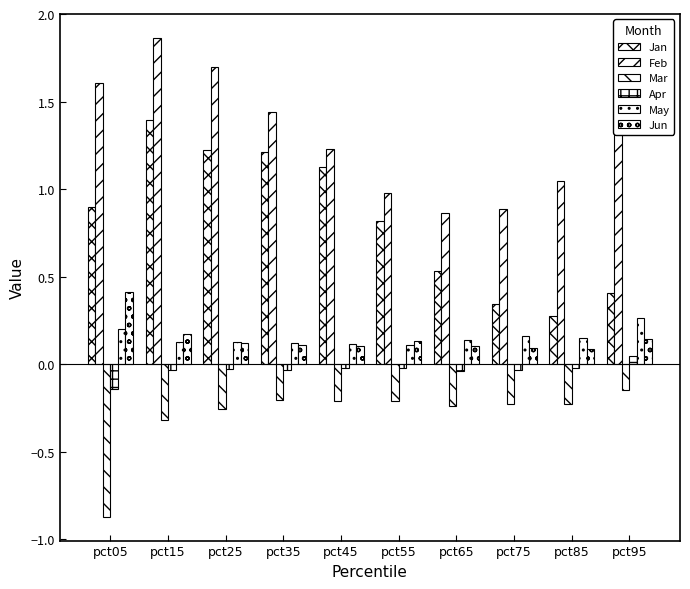

How many bars are there in each group?

6